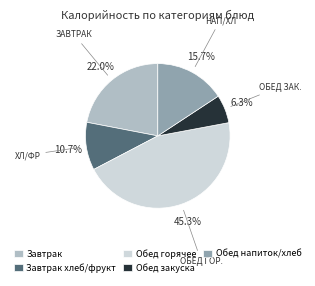

Rank the categories by value from lowest to highest.

Обед закуска, Завтрак хлеб/фрукт, Обед напиток/хлеб, Завтрак, Обед горячее